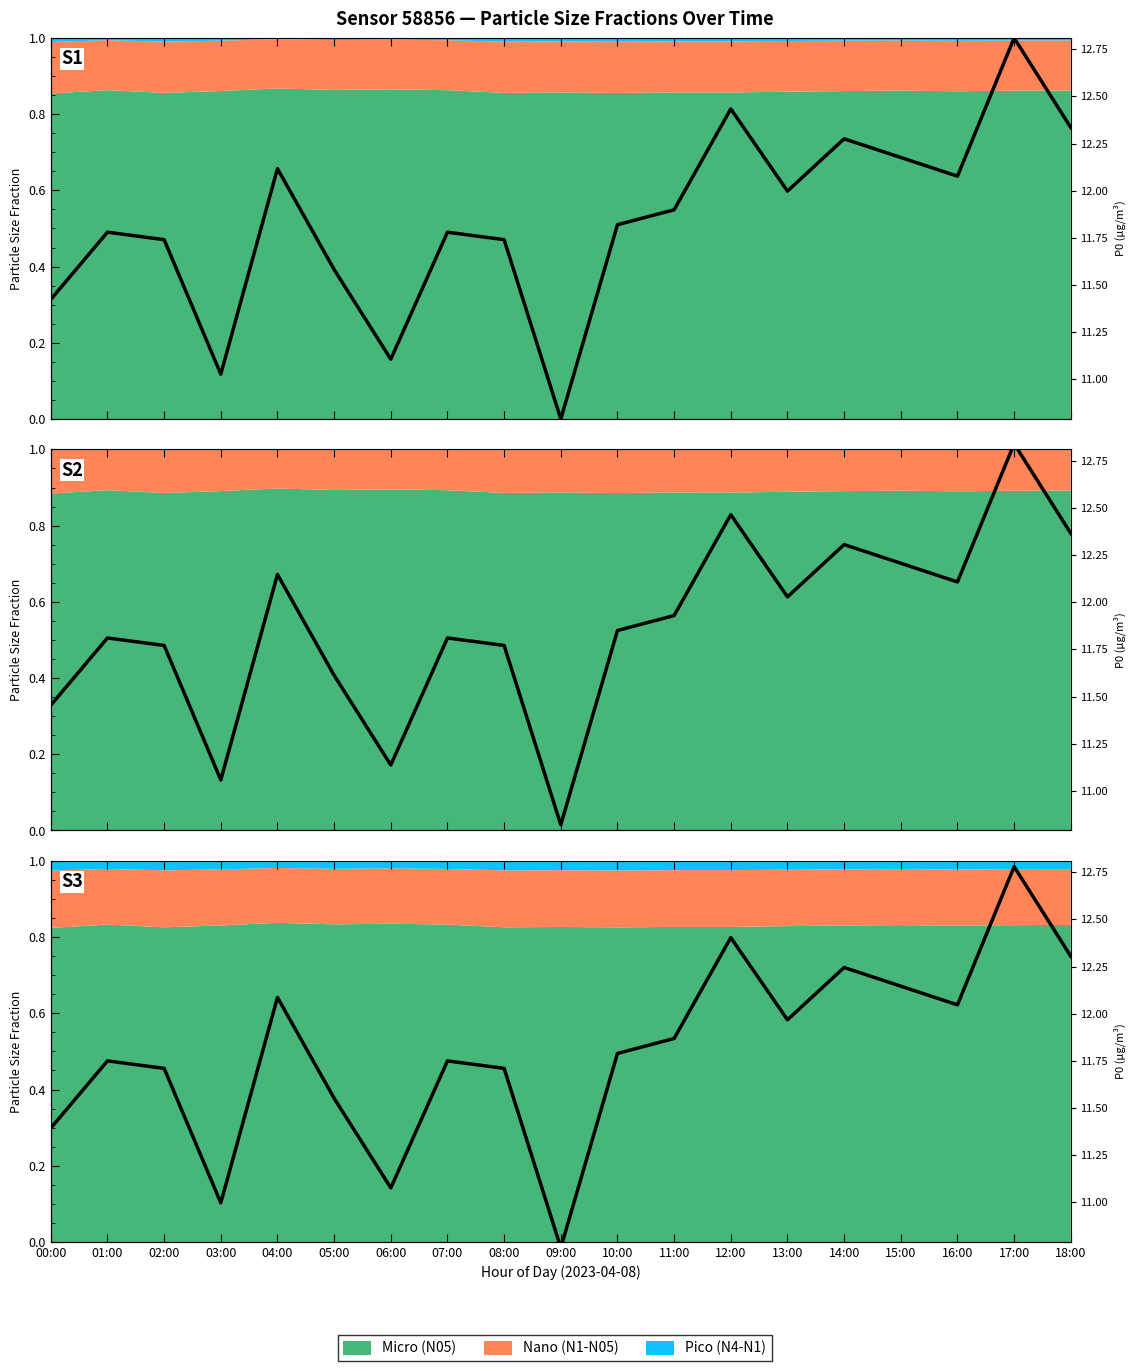

What is the difference between the maximum and minimum values?

1.0